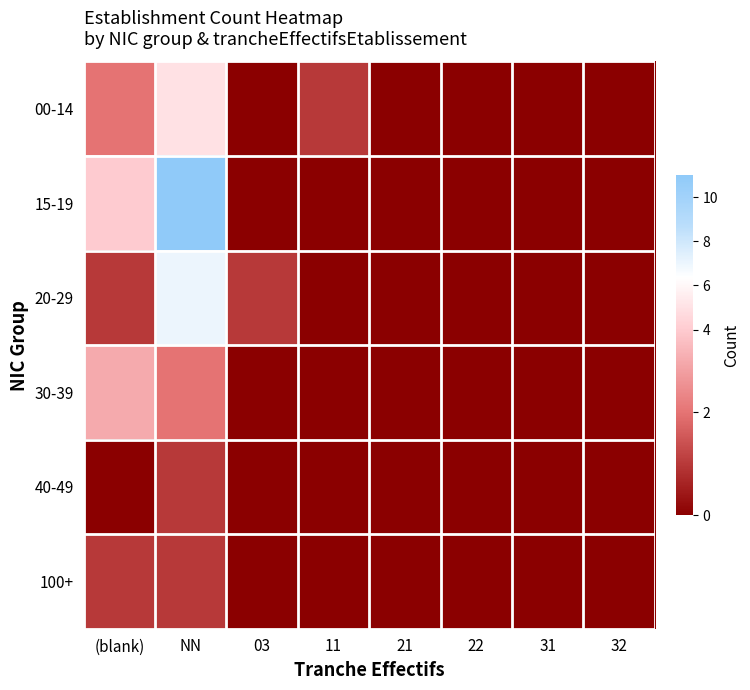

How many data points does each series have?

8